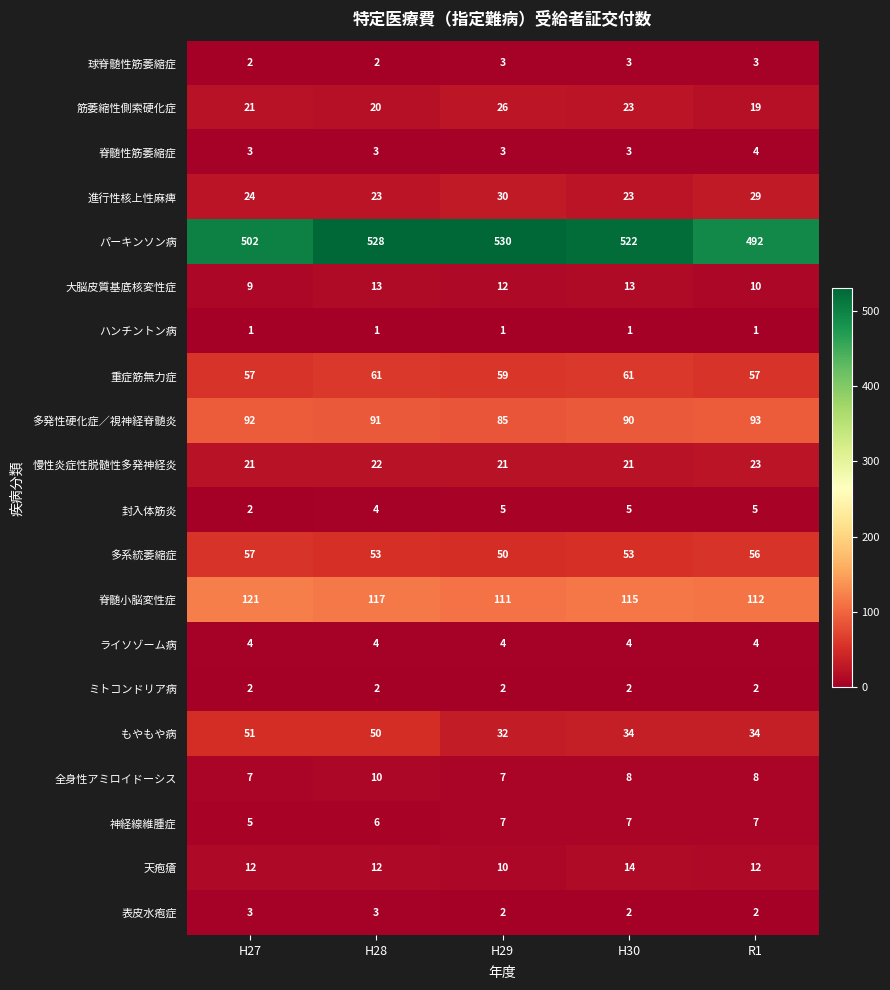

How many distinct data groups are displayed?

20